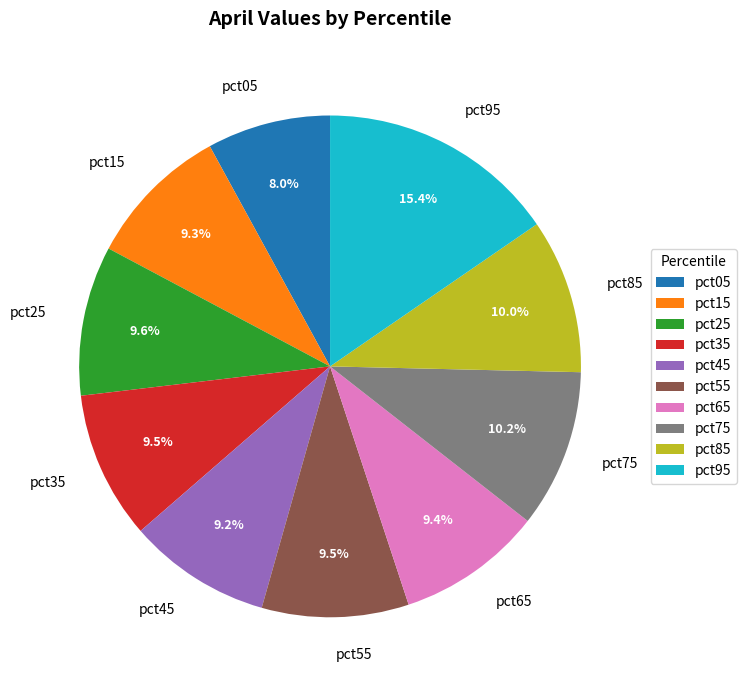

Is pct85 the majority of the pie?

No